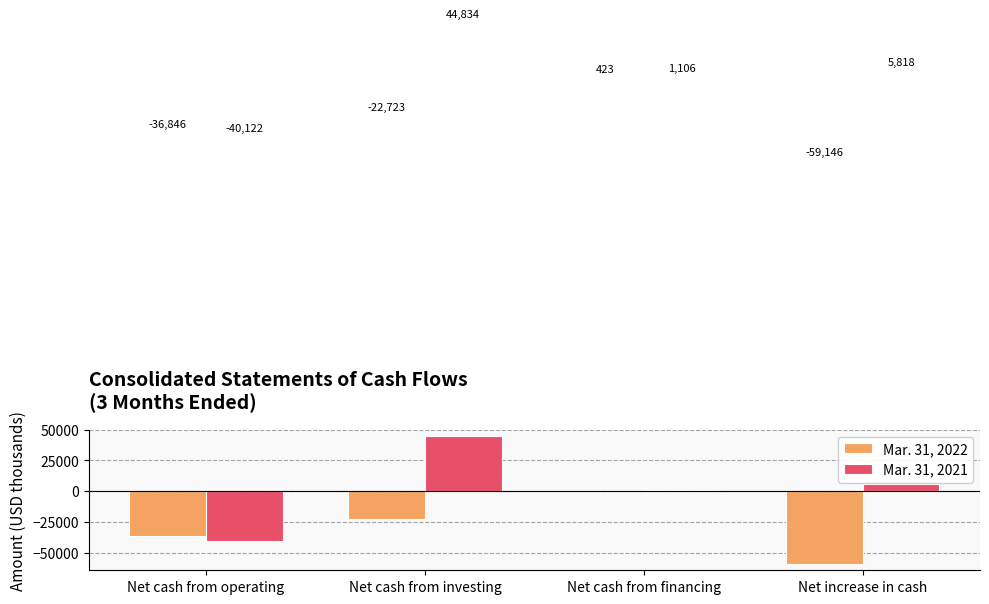

What position from the left is Net increase in cash?

4